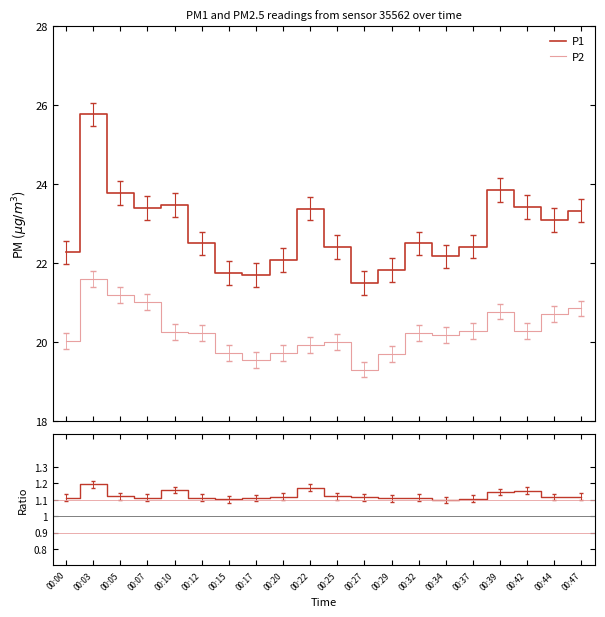

The P2 series shows 21.2 at 00:05. True or false?

True